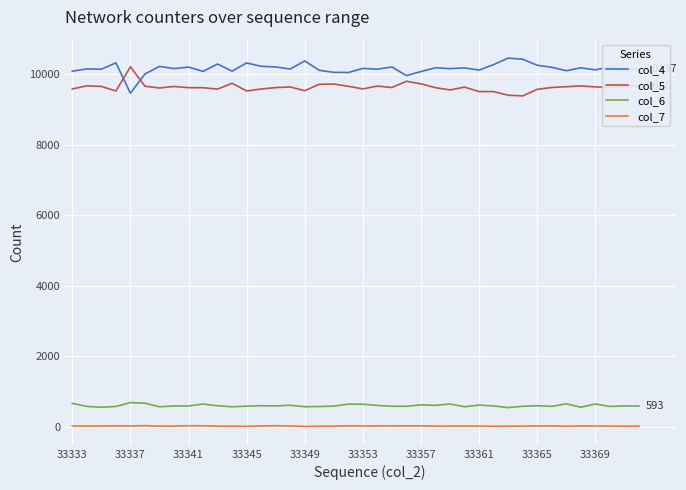

What is the greatest value displayed?

10460